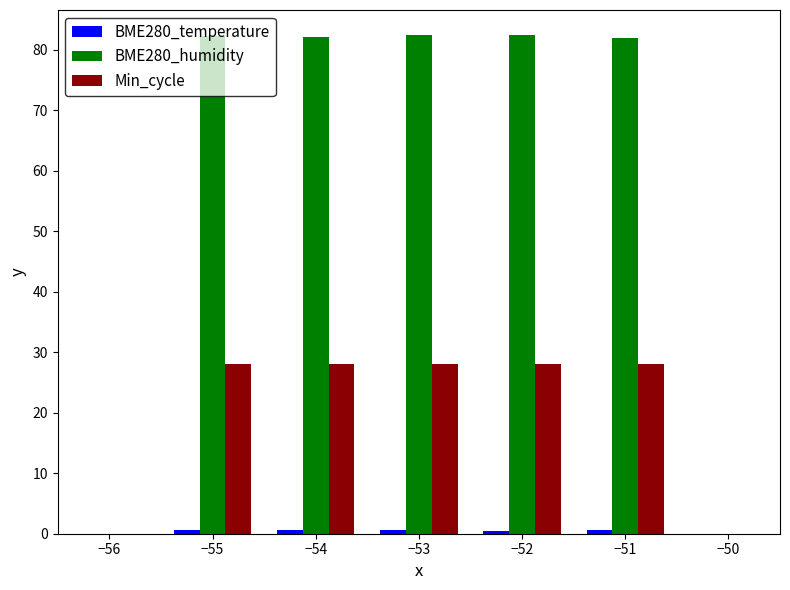

Does the chart contain any negative values?

No